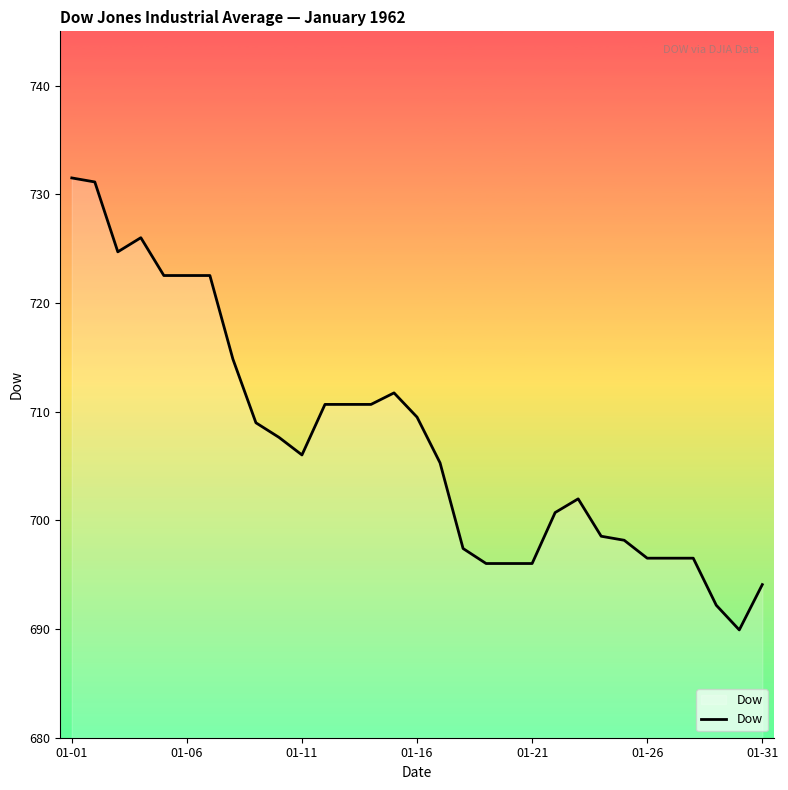

What is the maximum value shown in the chart?

731.5